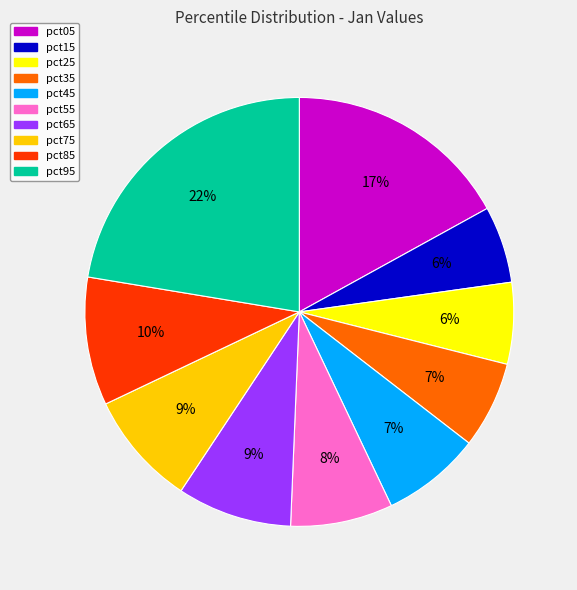

Between pct15 and pct95, which is larger?

pct95